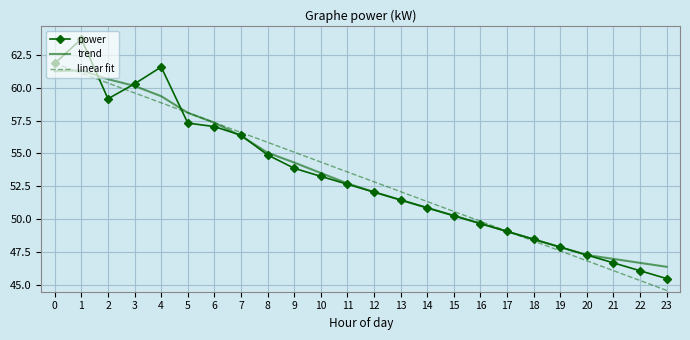

What value does the linear fit series have at 13?

52.1